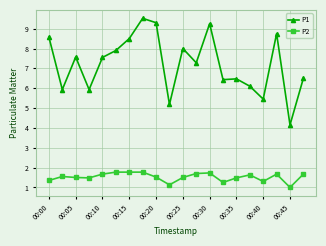

List the series in order of their peak value, highest first.

P1, P2